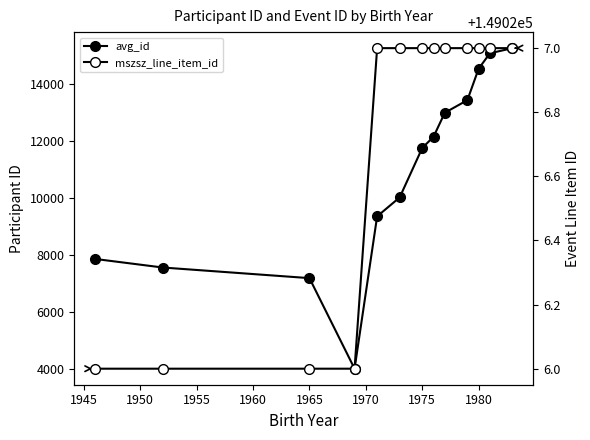

List the series in order of their peak value, highest first.

mszsz_line_item_id, avg_id